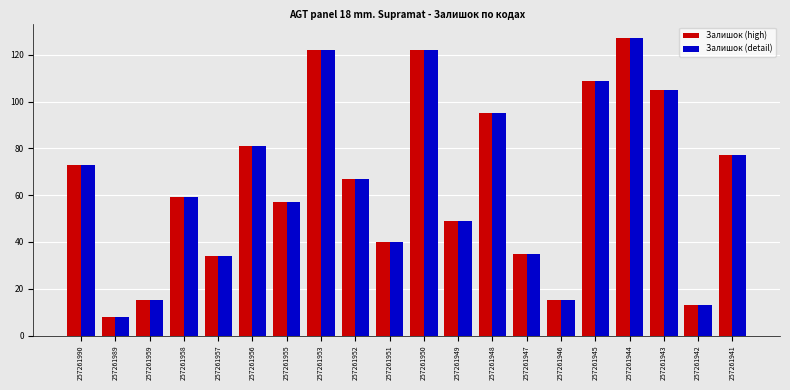

How many categories are shown in the chart?

20